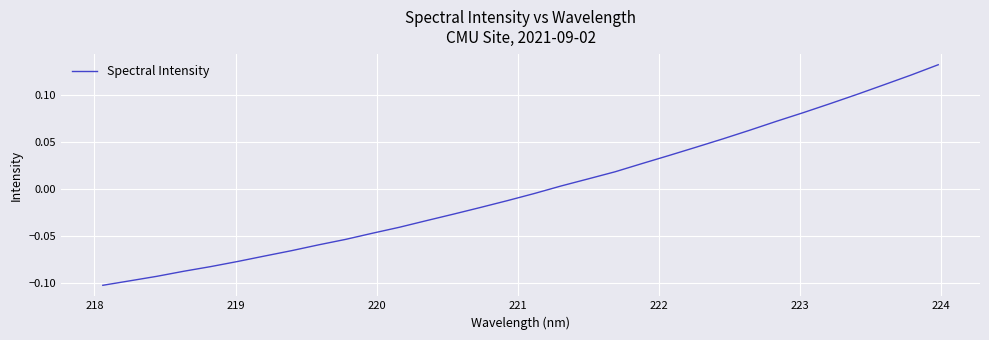

Does the chart display data point markers on the line(s)?

No